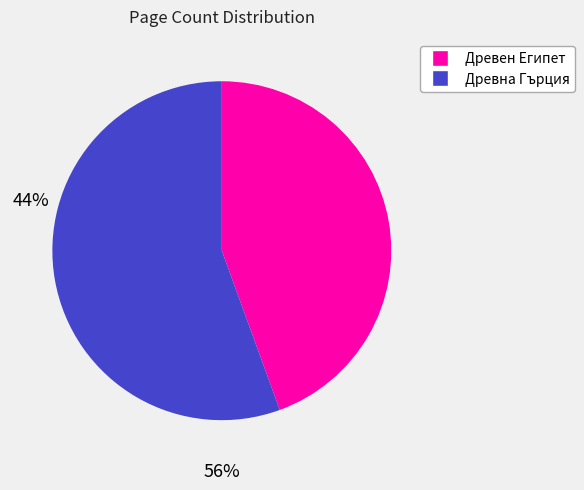

Does any single category account for the majority?

Yes